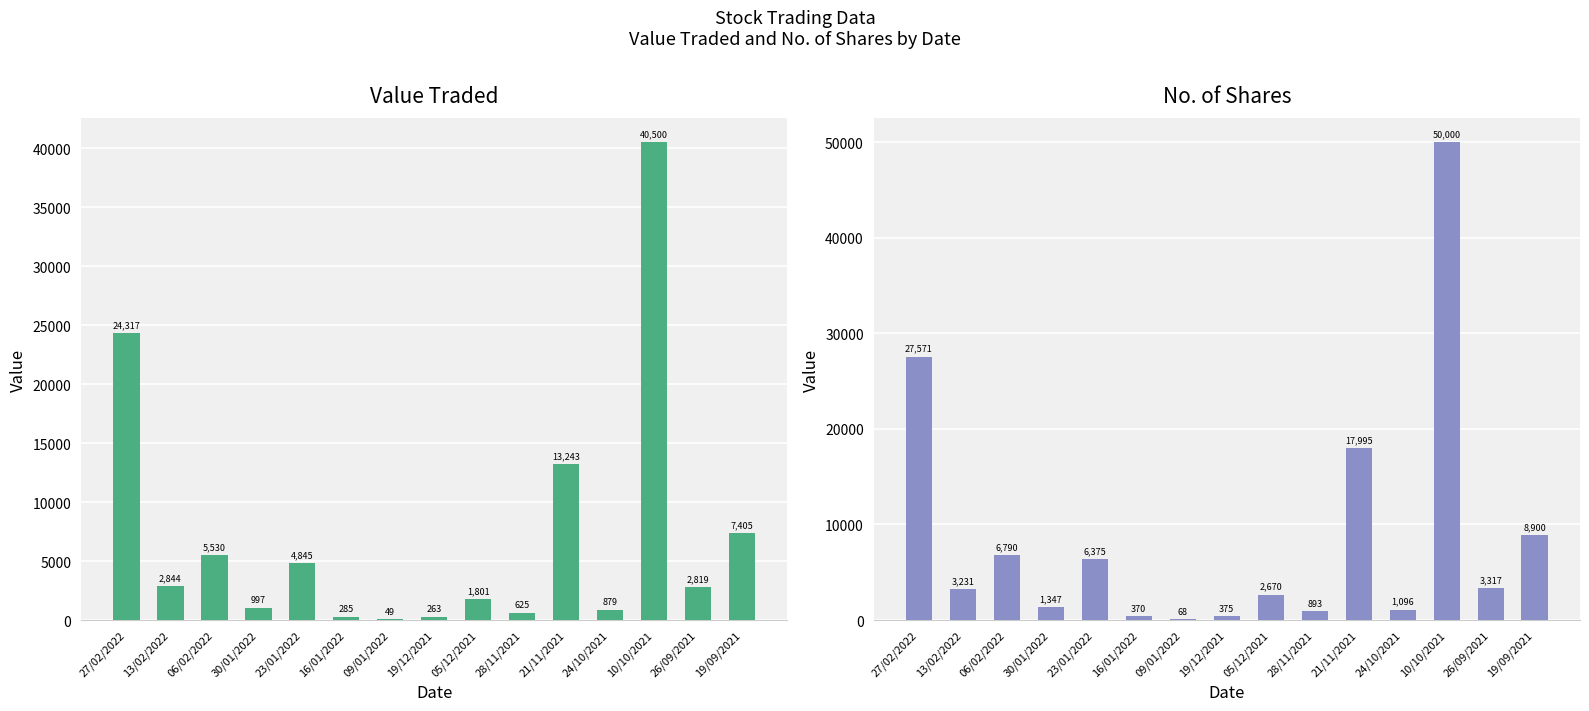

What is the label of the 14th bar from the left?

26/09/2021